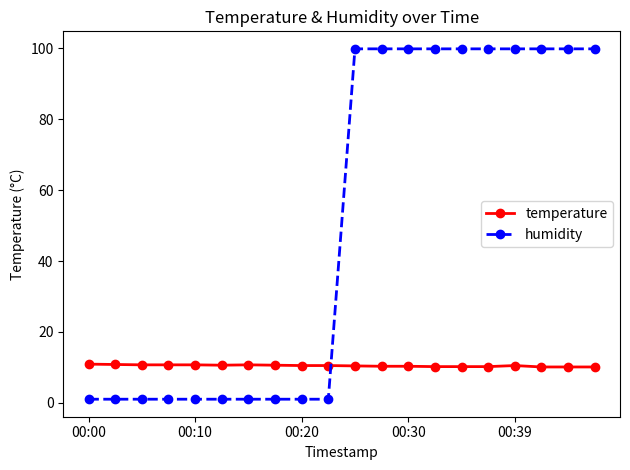

How many times do humidity and temperature cross each other?

1